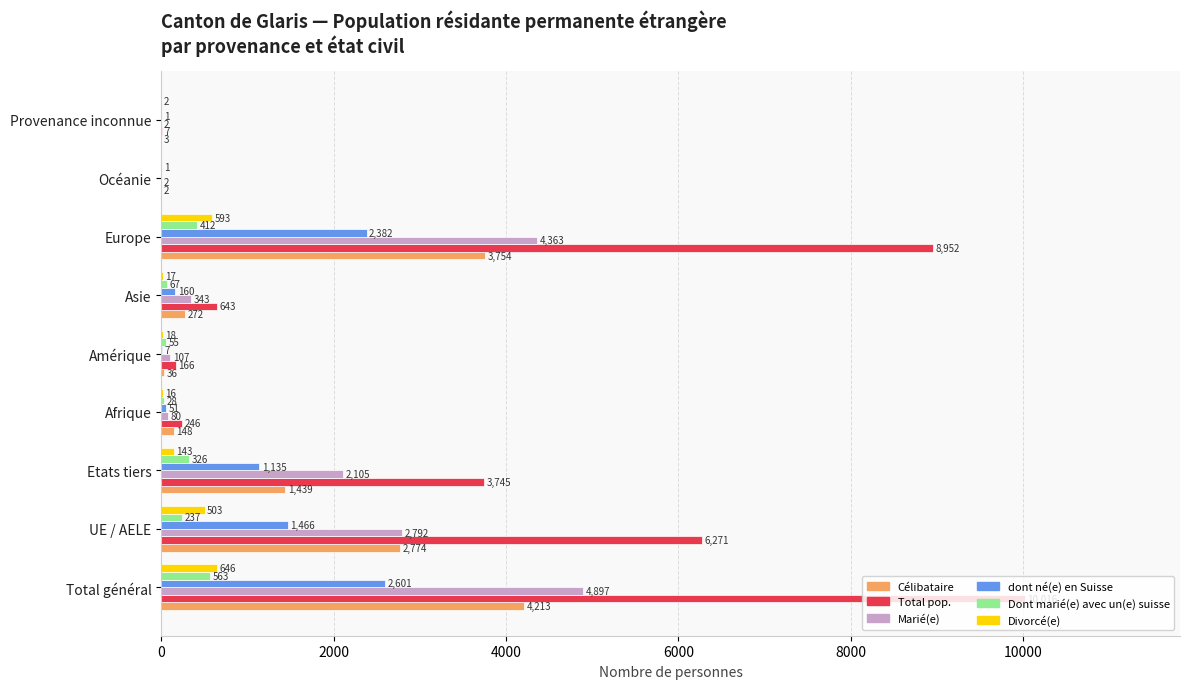

What is the sum of the Célibataire values at UE / AELE and Total général?

6987